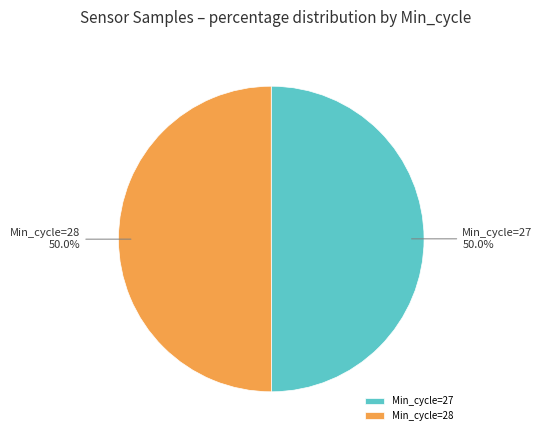

Count the number of slices in the pie.

2